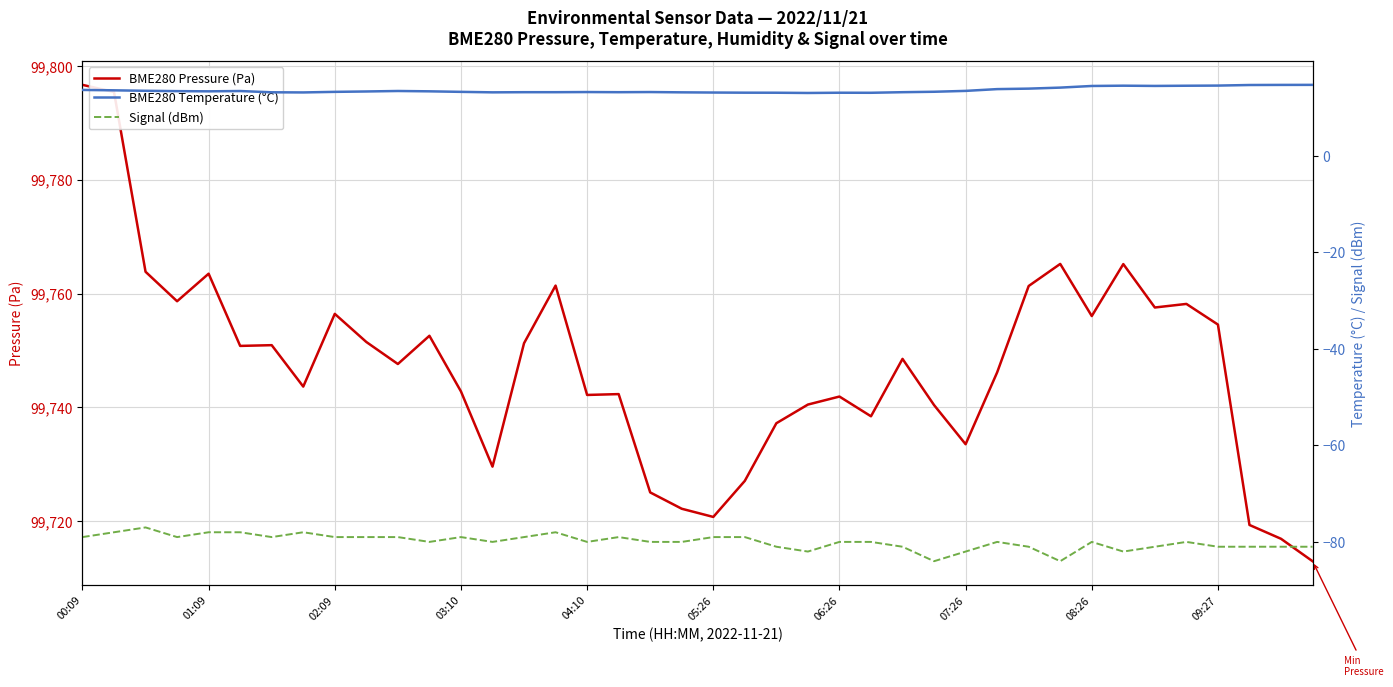

What are all the series names shown in the legend?

BME280 Pressure (Pa), BME280 Temperature (°C), Signal (dBm)